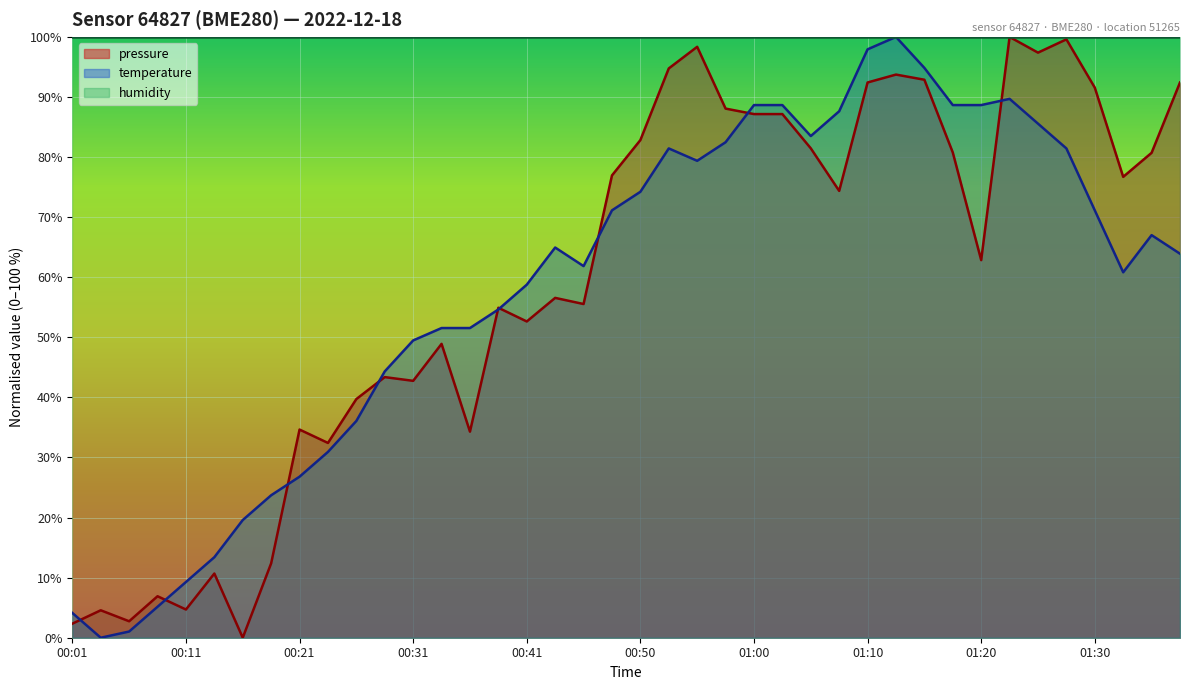

Reading left to right, extract all data points from this chart.

pressure: 00:01=2.3	00:03=4.6	00:06=2.7	00:08=6.9	00:11=4.7	00:13=10.7	00:16=0.0	00:18=12.4	00:21=34.6	00:23=32.4	00:26=39.7	00:28=43.4	00:31=42.8	00:33=48.9	00:36=34.3	00:38=54.9	00:41=52.6	00:43=56.6	00:46=55.5	00:48=76.9	00:50=82.8	00:53=94.8	00:55=98.4	00:58=88.1	01:00=87.2	01:03=87.2	01:05=81.5	01:07=74.4	01:10=92.4	01:12=93.7	01:15=92.9	01:17=80.8	01:20=62.8	01:22=100.0	01:25=97.4	01:27=99.6	01:30=91.6	01:32=76.7	01:35=80.7	01:37=92.4
temperature: 00:01=4.1	00:03=0.0	00:06=1.0	00:08=5.2	00:11=9.3	00:13=13.4	00:16=19.6	00:18=23.7	00:21=26.8	00:23=30.9	00:26=36.1	00:28=44.3	00:31=49.5	00:33=51.5	00:36=51.5	00:38=54.6	00:41=58.8	00:43=64.9	00:46=61.9	00:48=71.1	00:50=74.2	00:53=81.4	00:55=79.4	00:58=82.5	01:00=88.7	01:03=88.7	01:05=83.5	01:07=87.6	01:10=97.9	01:12=100.0	01:15=94.8	01:17=88.7	01:20=88.7	01:22=89.7	01:25=85.6	01:27=81.4	01:30=71.1	01:32=60.8	01:35=67.0	01:37=63.9